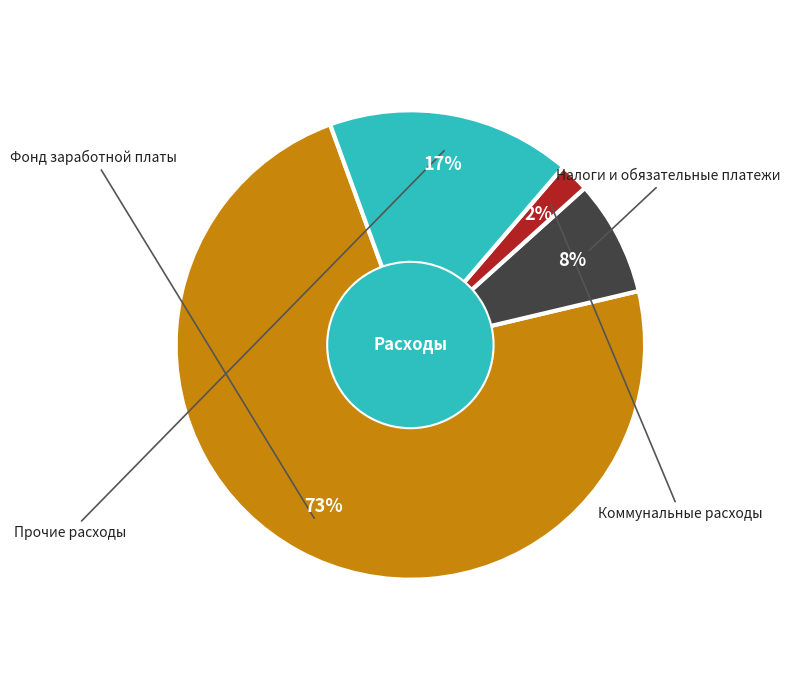

To the nearest percent, what is the difference between the largest and smallest slice percentages?

71%